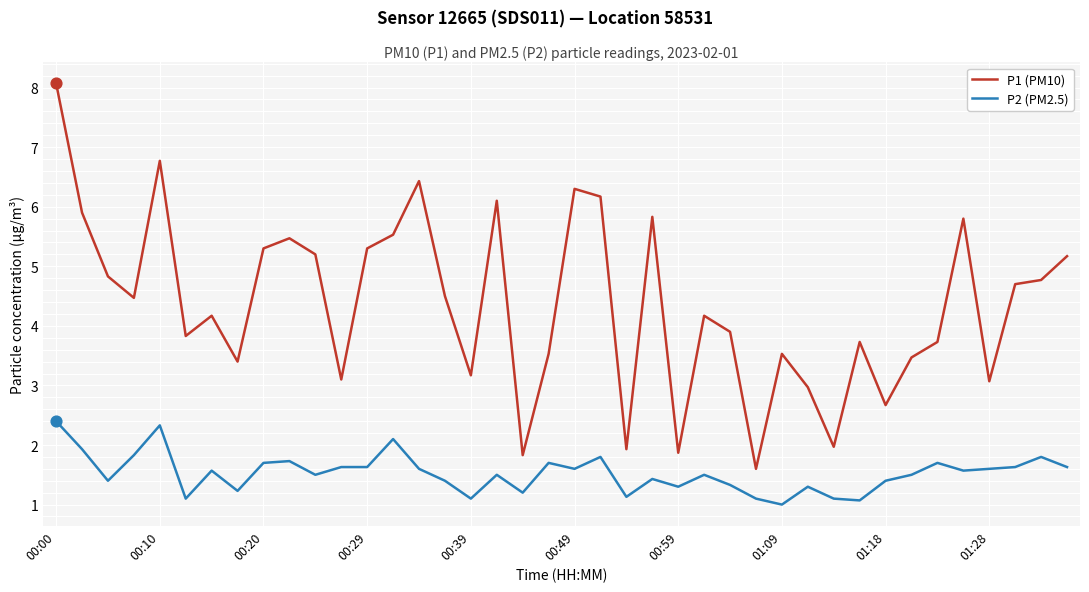

Which series has the widest spread of values?

P1 (PM10)